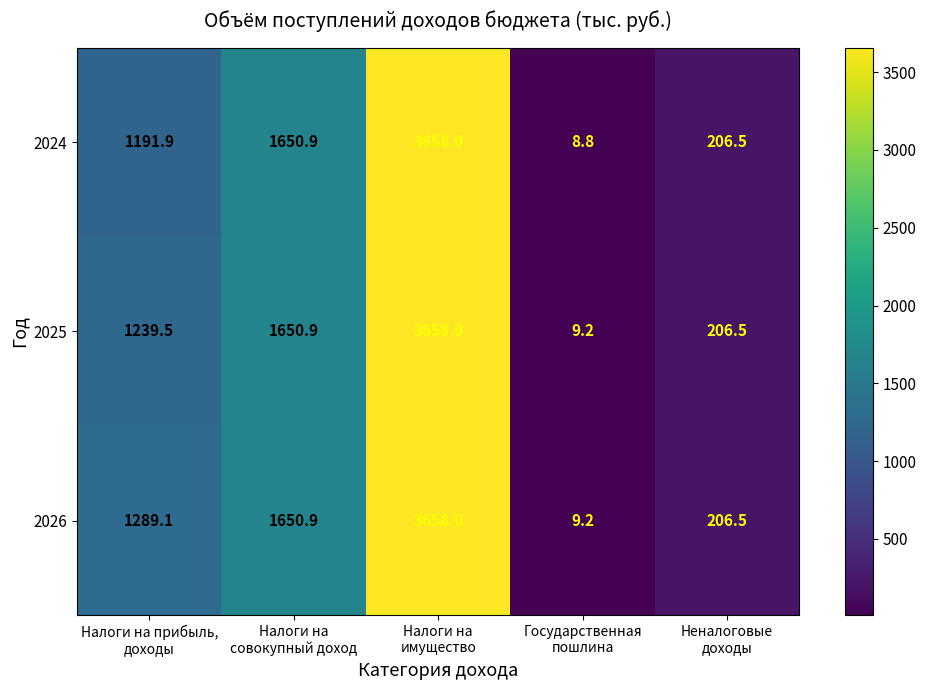

What is the minimum value for 2026?

9.2